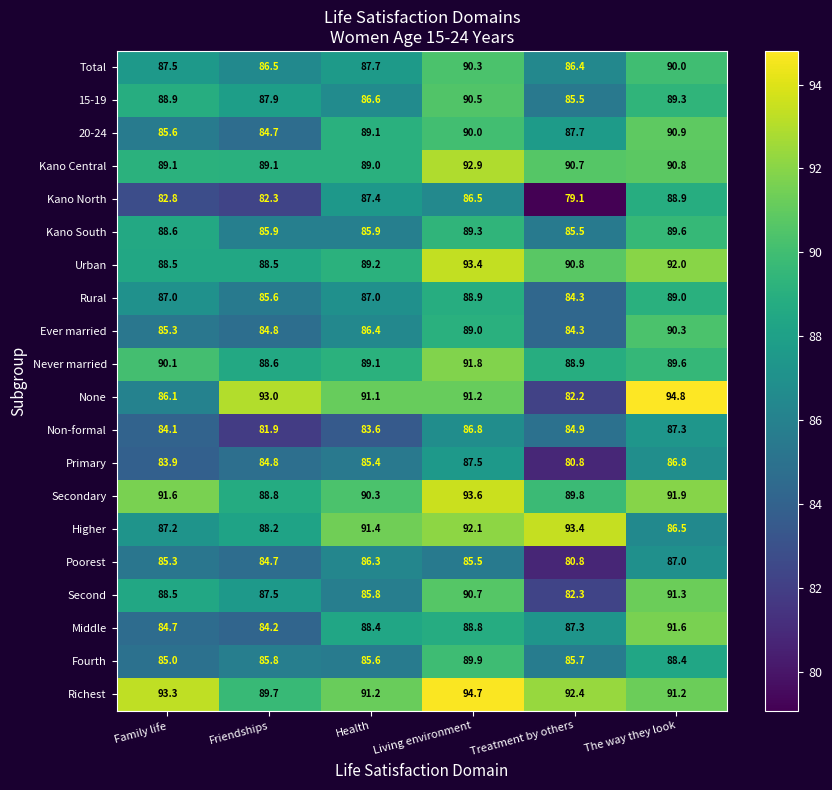

What is the difference between the maximum and minimum values in the Richest series?

5.0